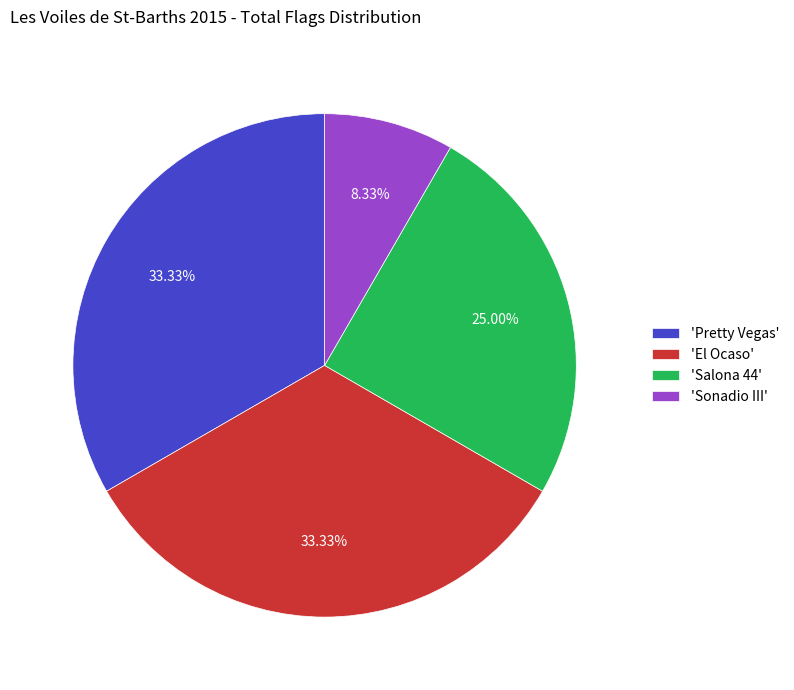

To the nearest percent, what is the average slice percentage?

25%